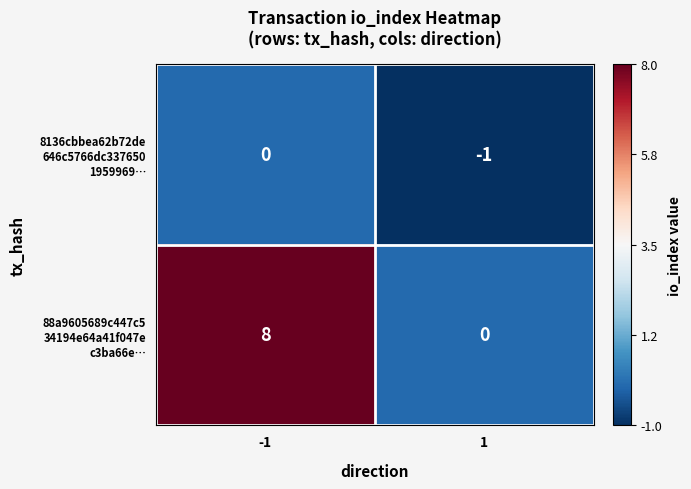

What is the spread (max minus min) of values at -1?

8